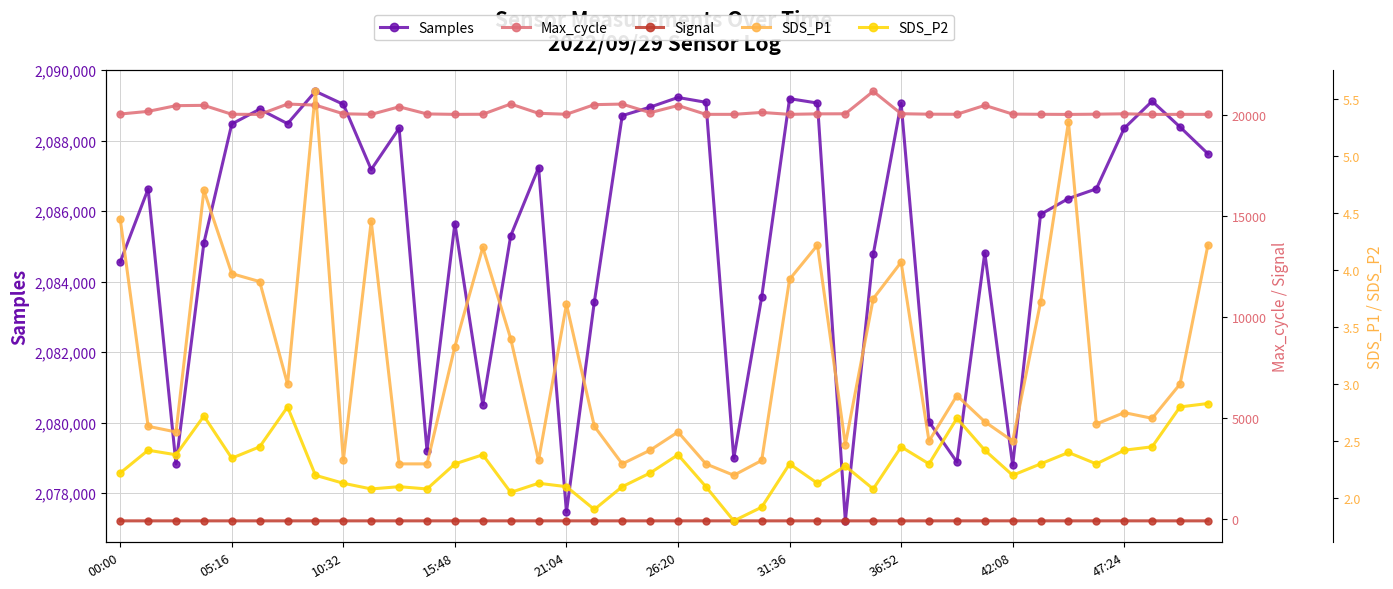

What is the minimum value for Samples?

2077213